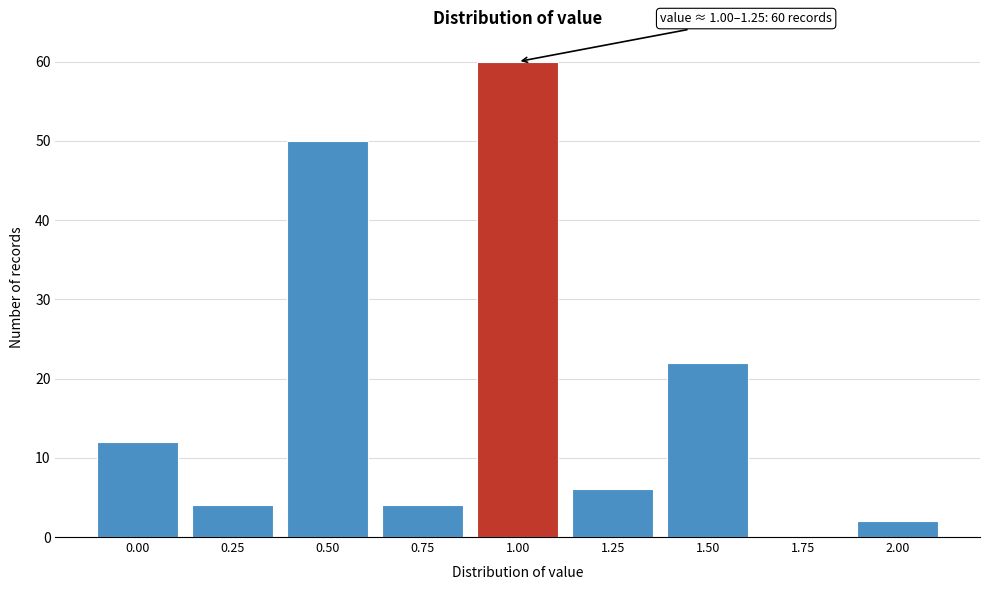

Reading right to left, what are all the values shown in this chart?

2.00=2	1.75=0	1.50=22	1.25=6	1.00=60	0.75=4	0.50=50	0.25=4	0.00=12